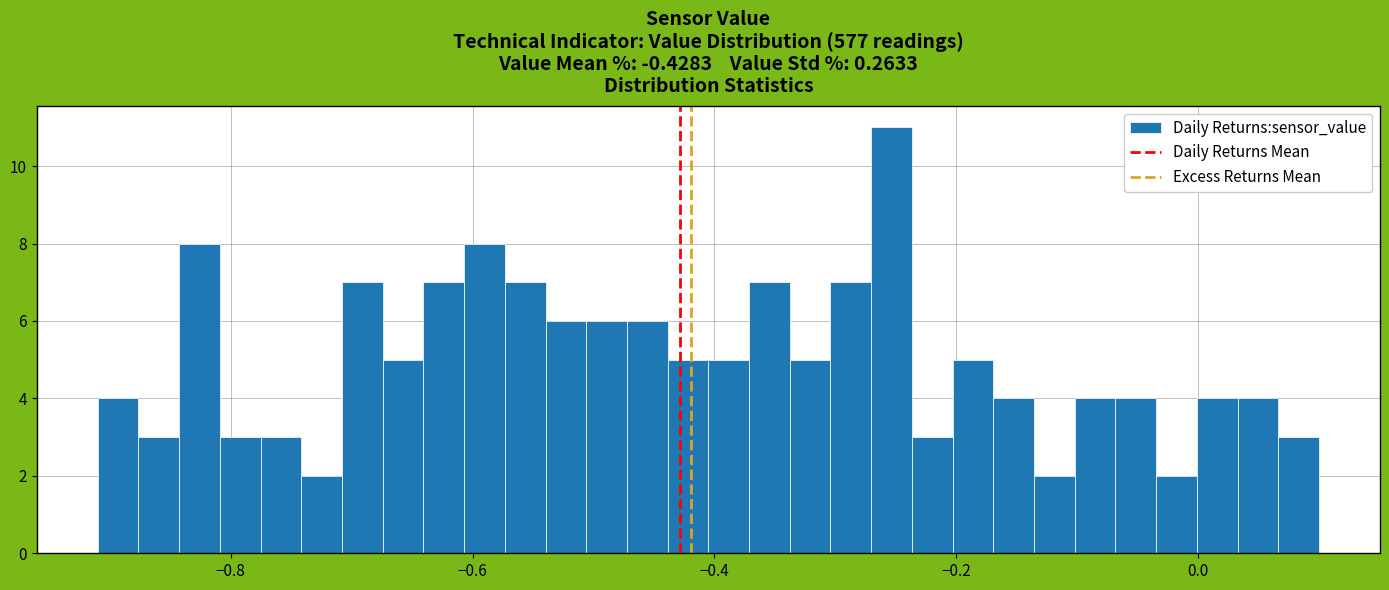

Around what value on the x-axis is the tallest bar? Give the approximate position of its centre, as read against the axis.

-0.26